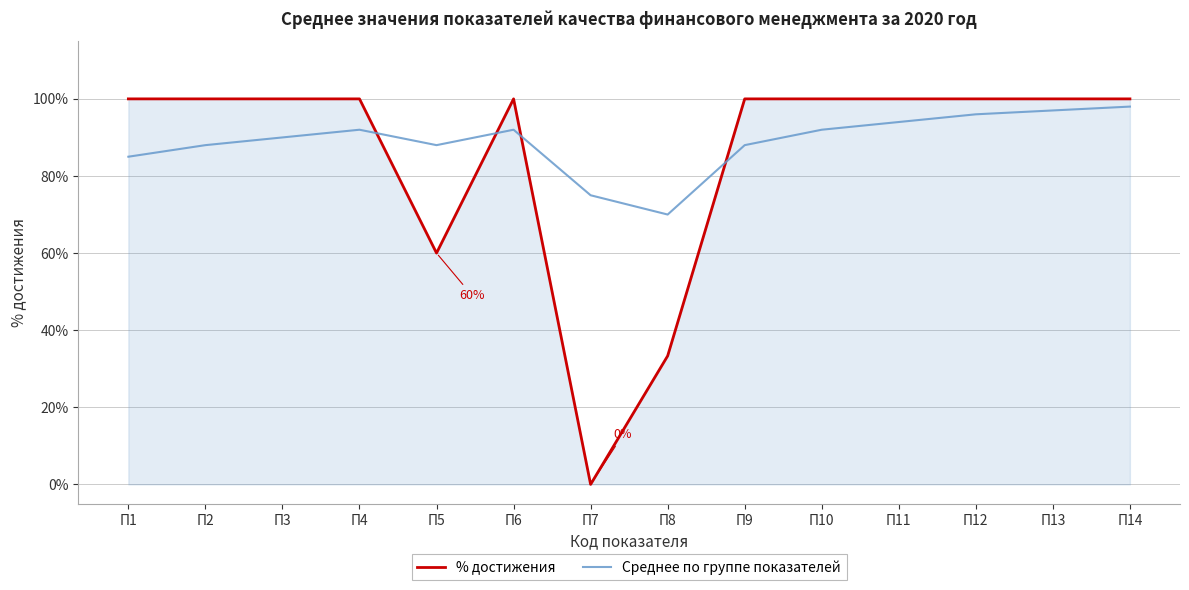

Reading left to right, what are all the values shown in this chart?

% достижения: 100.0	100.0	100.0	100.0	60.0	100.0	0.0	33.3	100.0	100.0	100.0	100.0	100.0	100.0
Среднее по группе показателей: 85.0	88.0	90.0	92.0	88.0	92.0	75.0	70.0	88.0	92.0	94.0	96.0	97.0	98.0